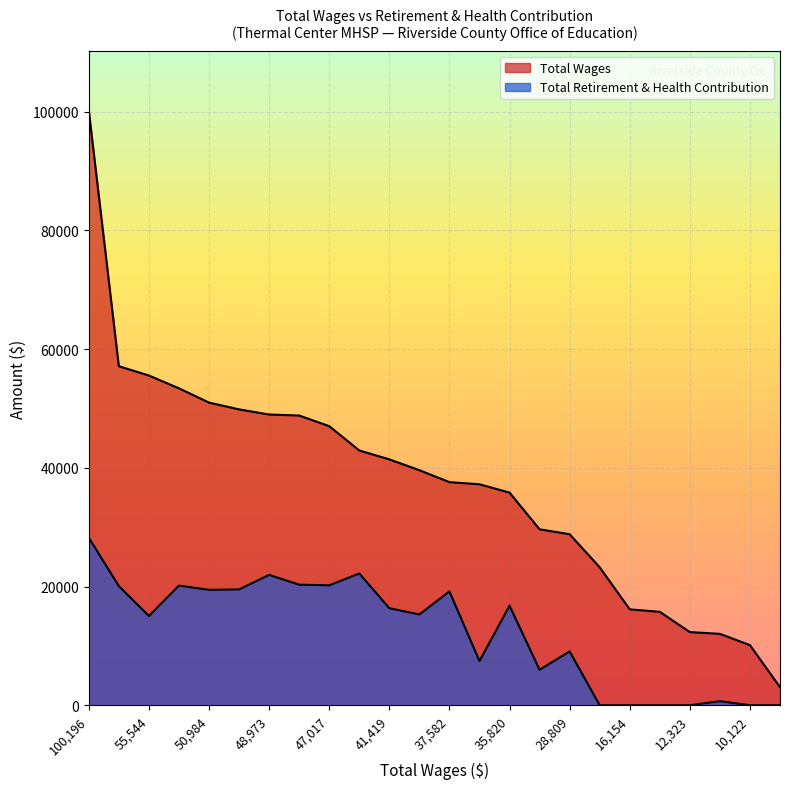

What is the lowest value of the Total Wages series?

3038